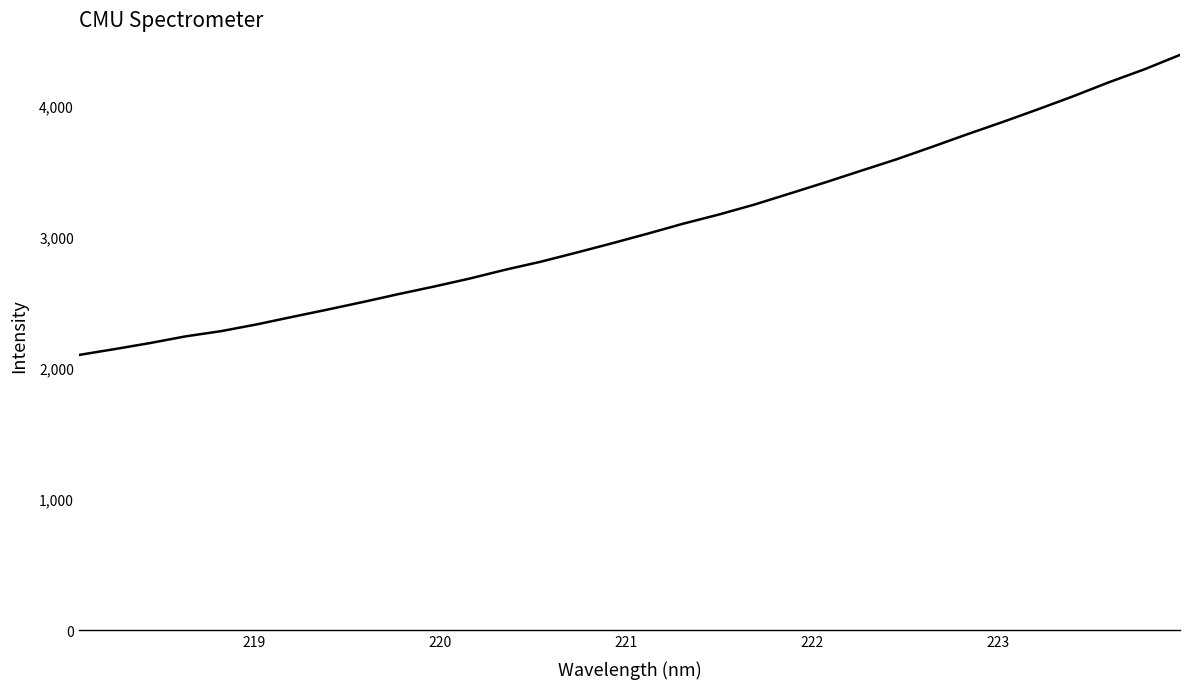

How many lines are shown in the chart?

1